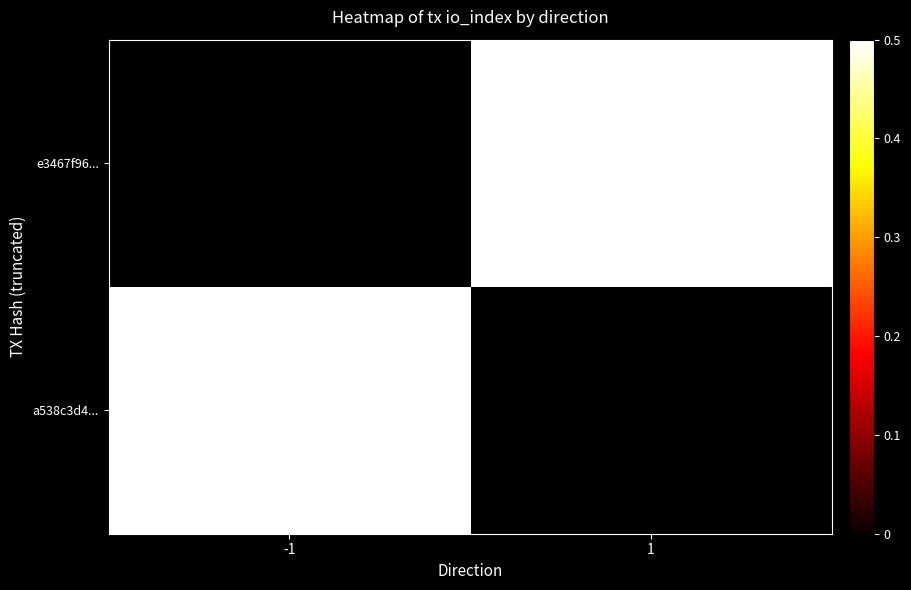

Is the value of a538c3d4... at 1 greater than the value of e3467f96... at -1?

No